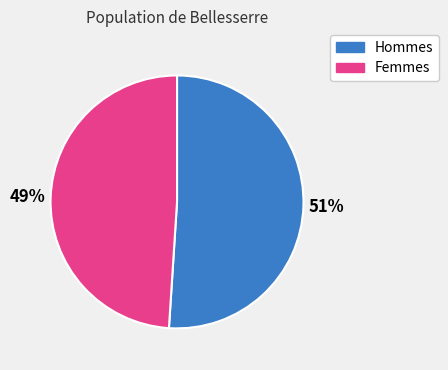

To the nearest percent, what portion does Femmes represent?

49%